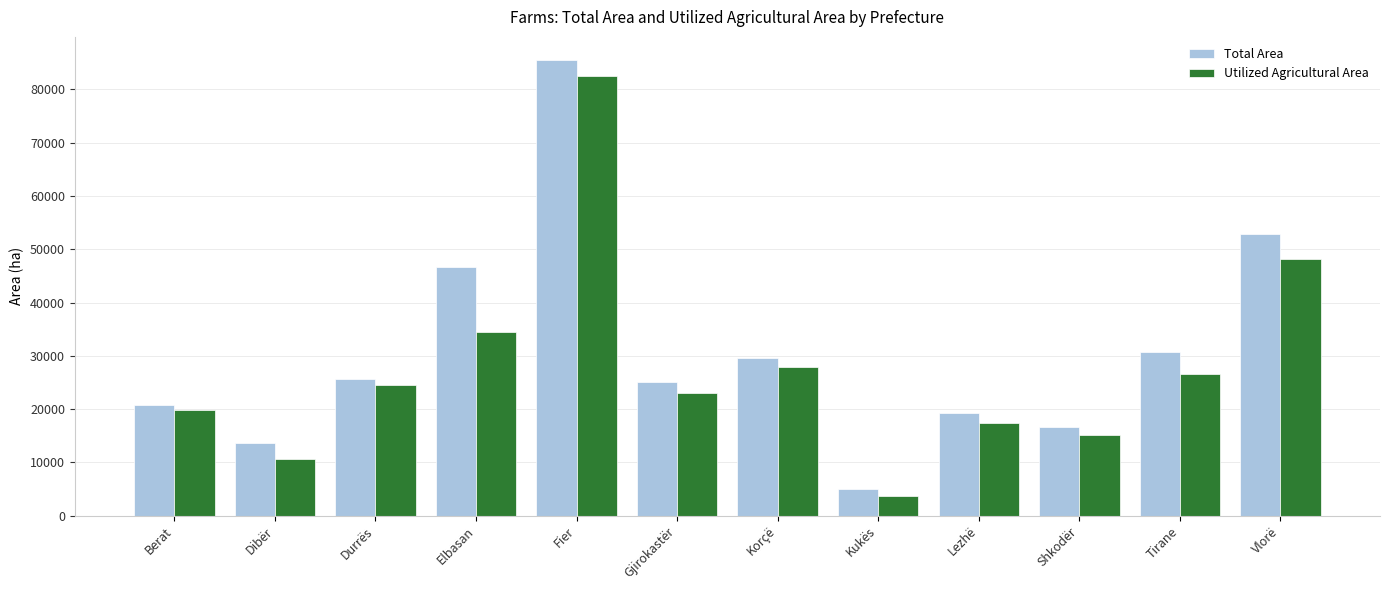

Which series has the largest range (max minus min)?

Total Area